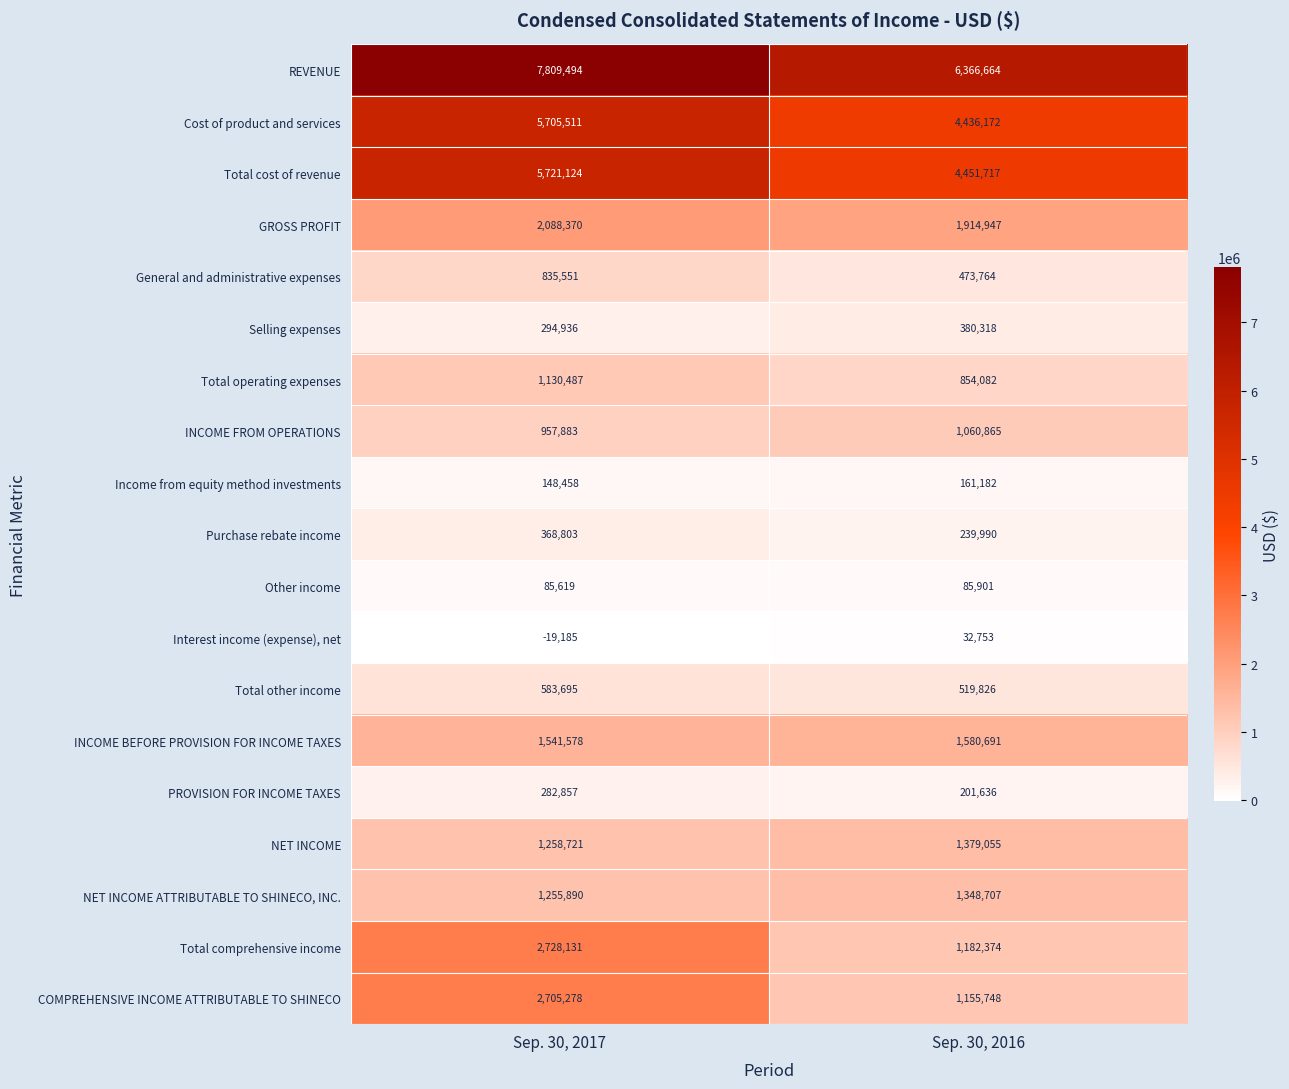

At which label is INCOME FROM OPERATIONS closest to 1009374?

Sep. 30, 2017